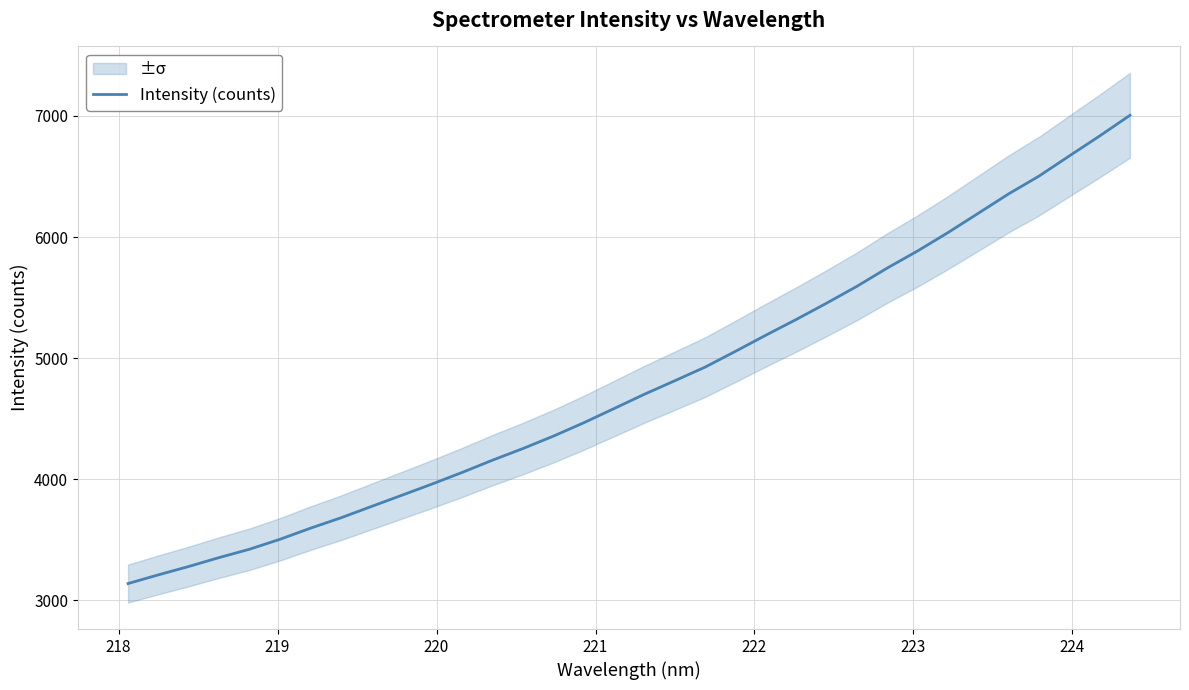

What is the highest value of the Intensity (counts) series?

7005.3